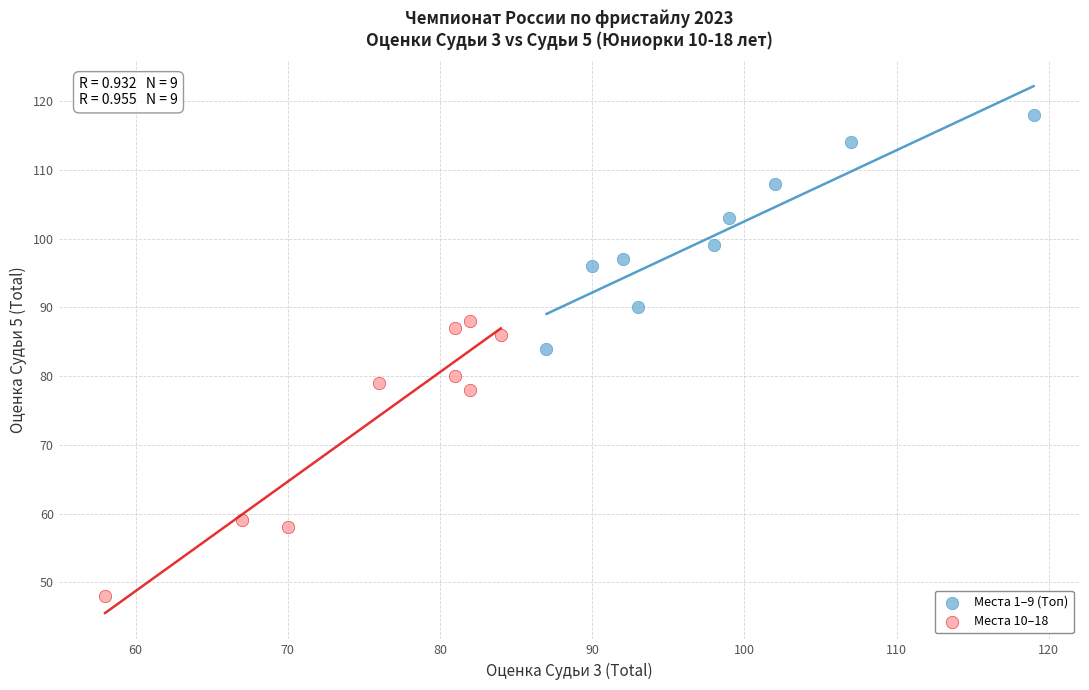

Which series has the largest Y range (max minus min)?

Места 10–18